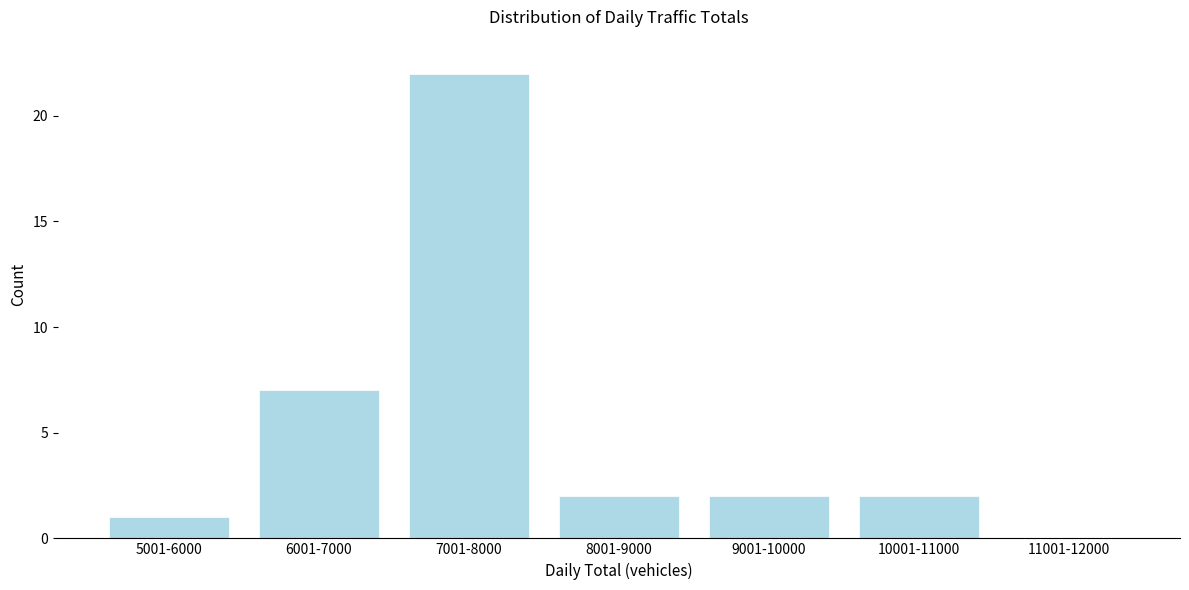

Reading left to right, extract all data points from this chart.

5001-6000=1	6001-7000=7	7001-8000=22	8001-9000=2	9001-10000=2	10001-11000=2	11001-12000=0